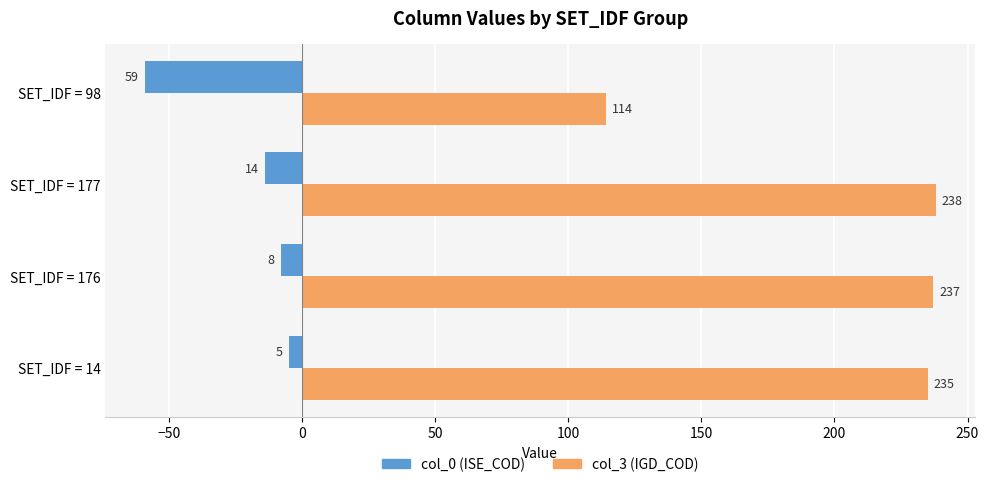

At which category is the sum across all series the highest?

SET_IDF = 14